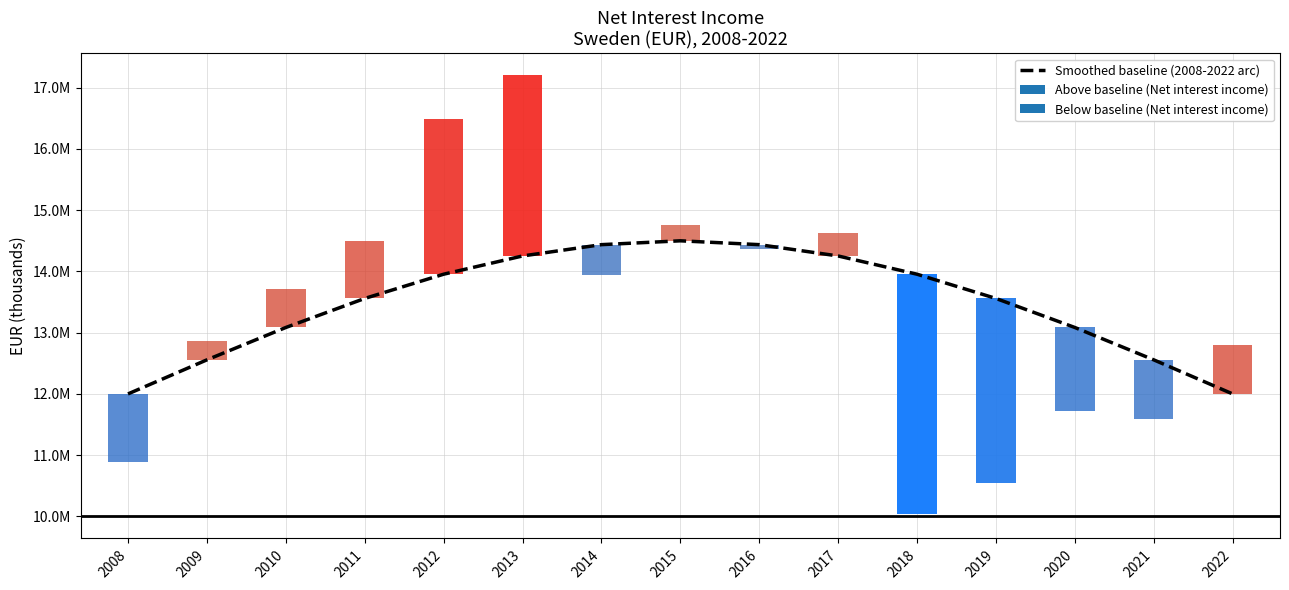

What is the value of the 13th bar from the left?

13084709.3